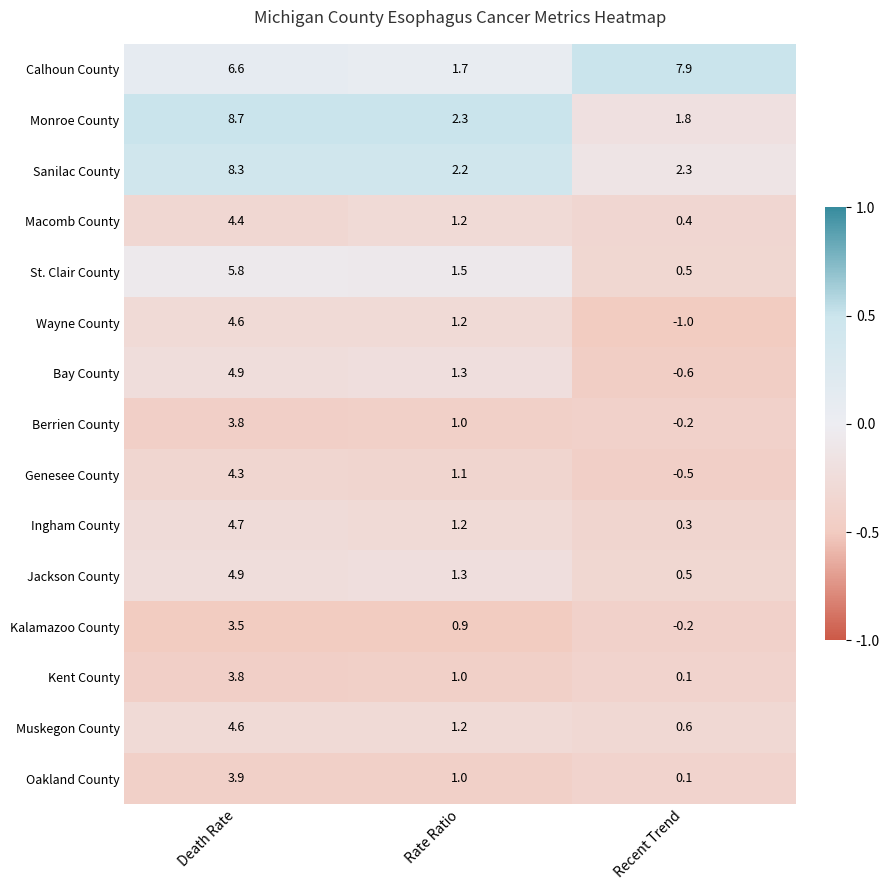

The value of Kent County at Rate Ratio is 1.0. True or false?

True